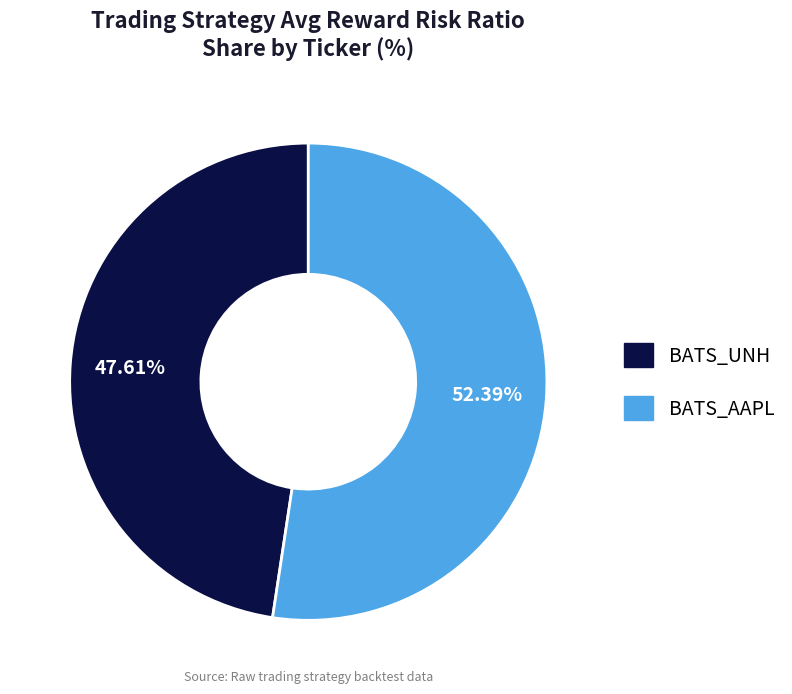

To the nearest percent, what portion does BATS_UNH represent?

48%